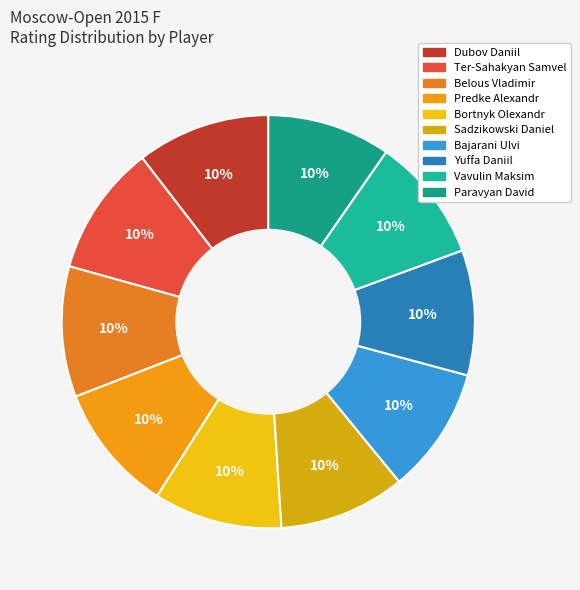

Count the number of slices in the pie.

10